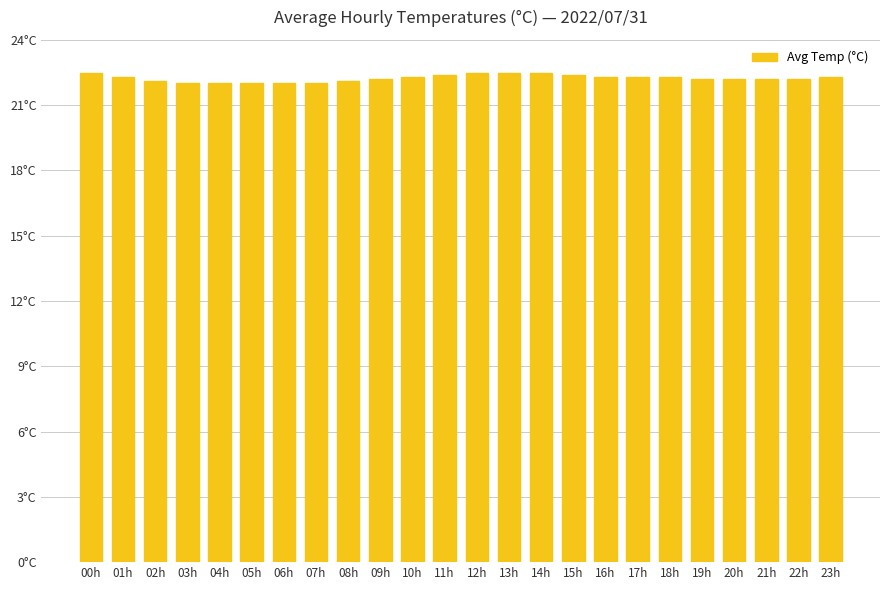

Approximately how many times larger is the value at 10h compared to 13h?

1.0